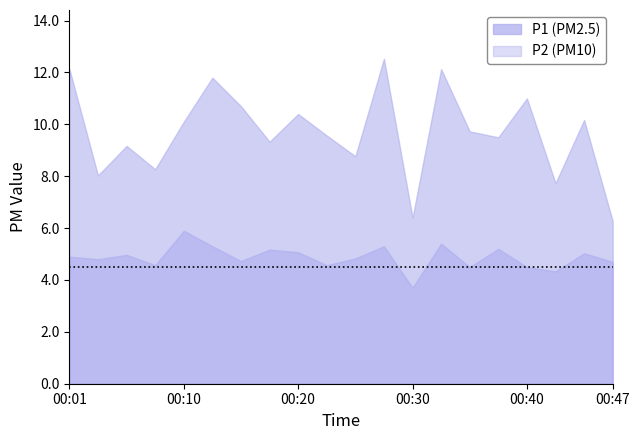

Does the chart display data point markers on the line(s)?

No